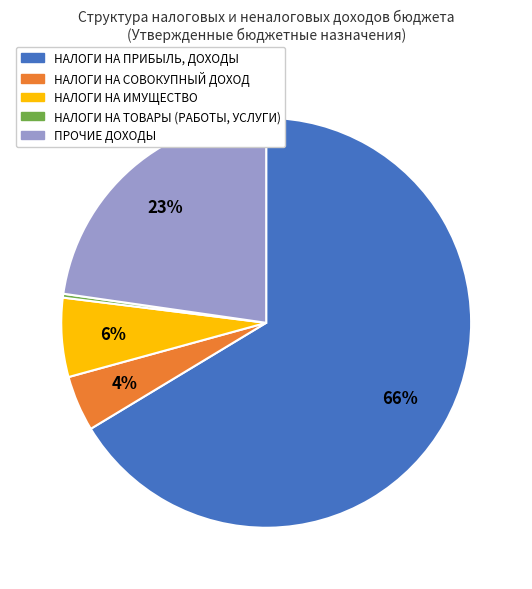

True or false: ПРОЧИЕ ДОХОДЫ accounts for 17% of the total.

False